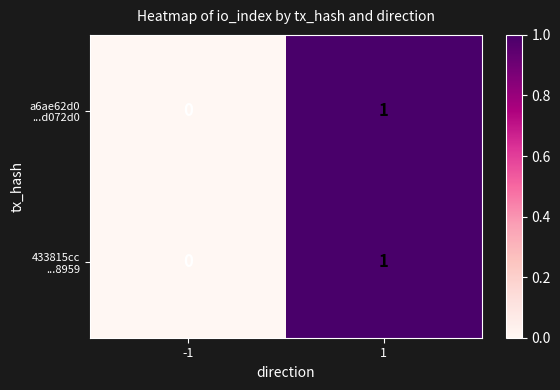

How many data points does each series have?

2